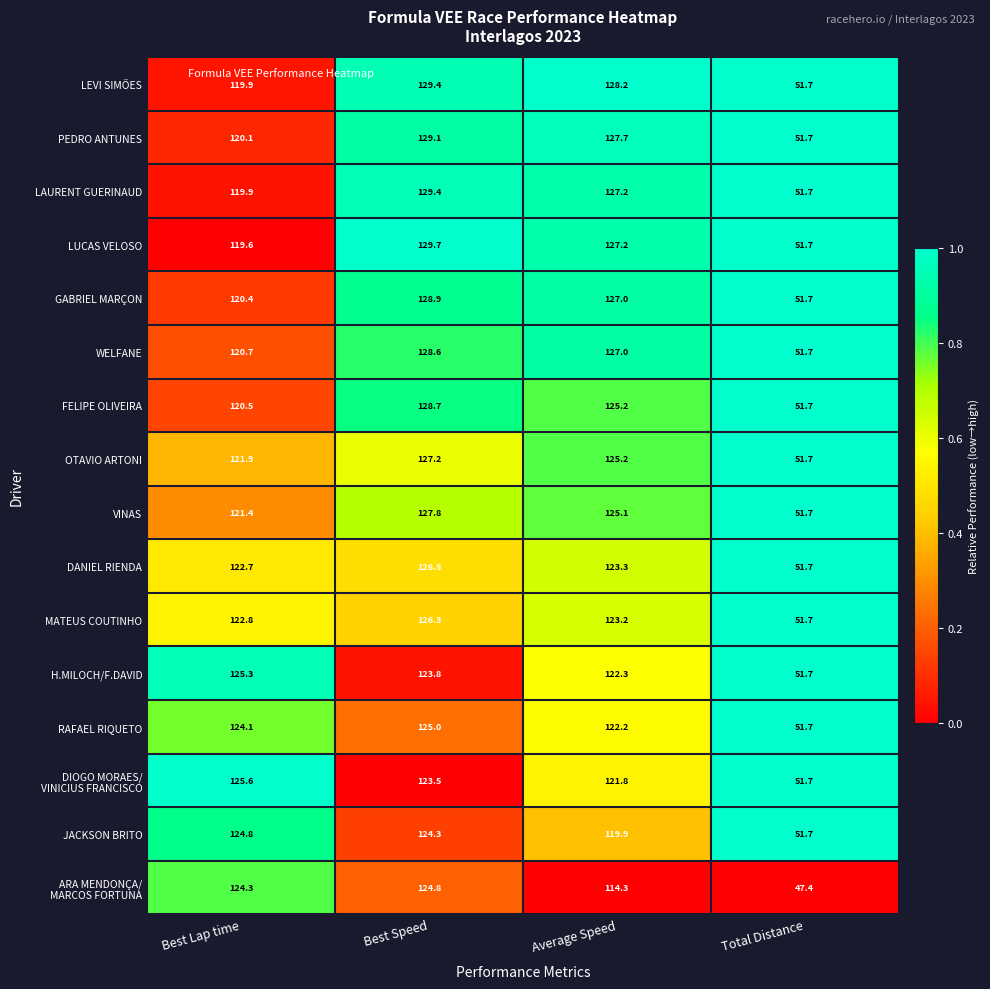

List the labels in order of MATEUS COUTINHO value, largest first.

Best Speed, Average Speed, Best Lap time, Total Distance